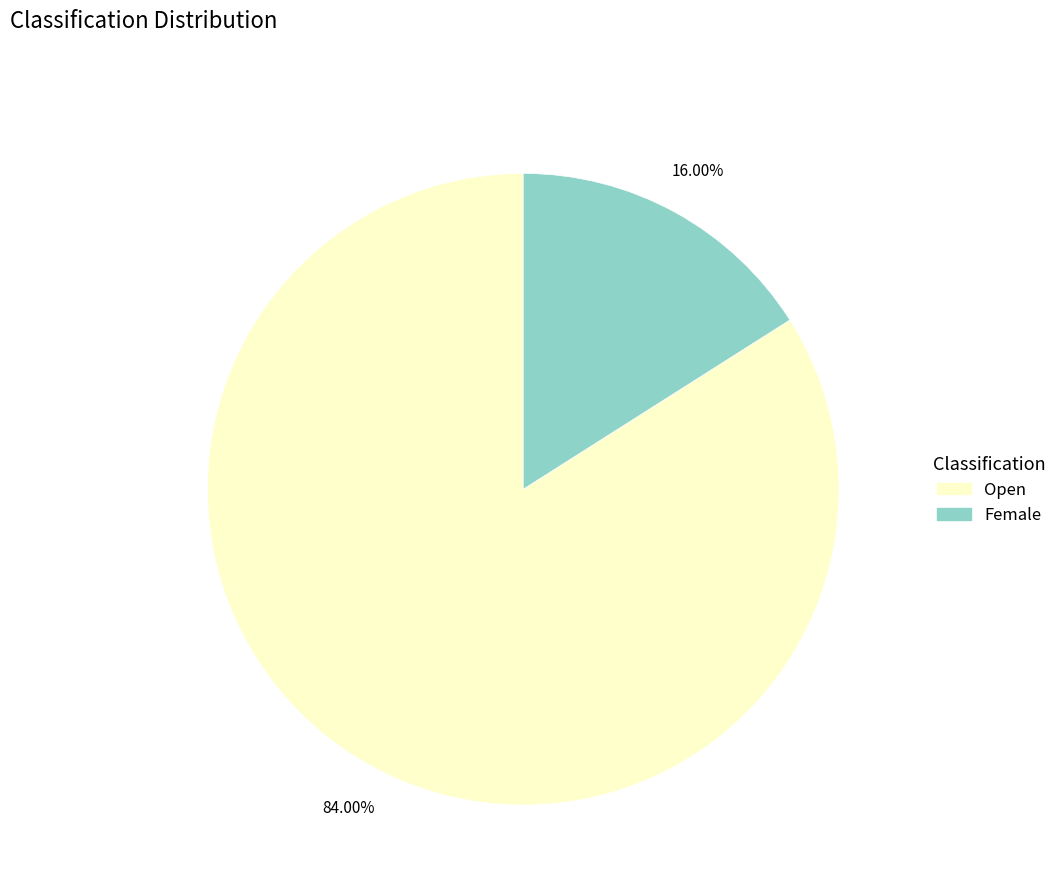

To the nearest percent, what percentage of the pie is Open?

84%